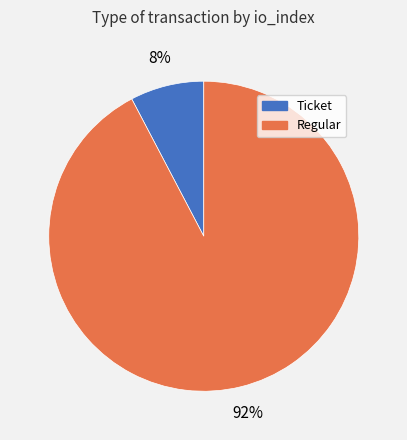

How many slices are in this pie chart?

2